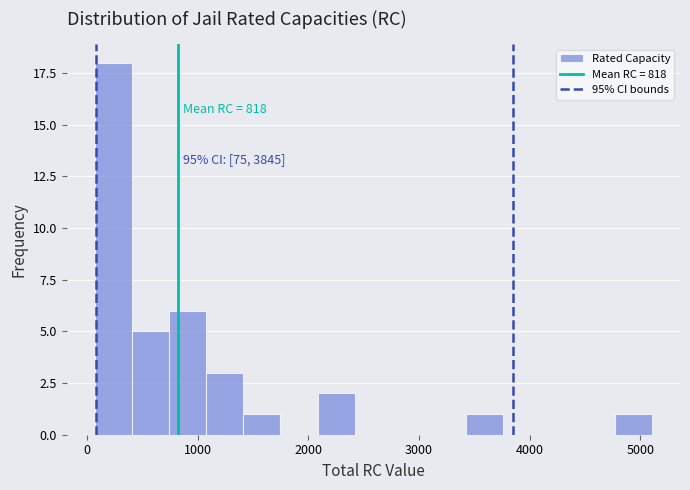

Read against the x-axis, roughly where is the centre of the tallest bar?

200